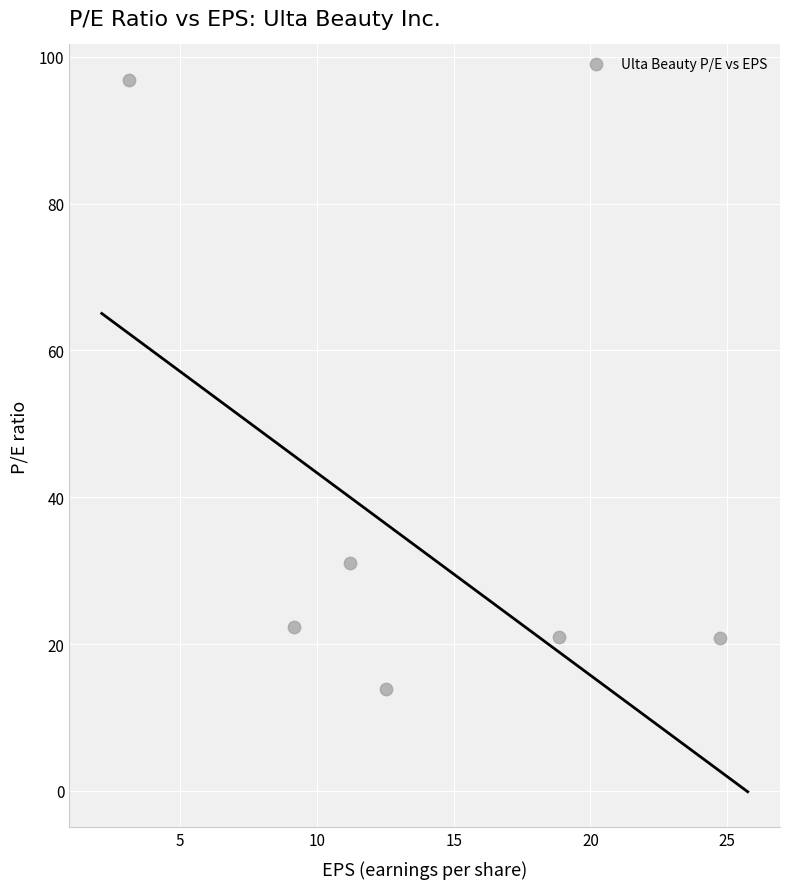

What Y value in the scatter plot is closest to 55?

31.0